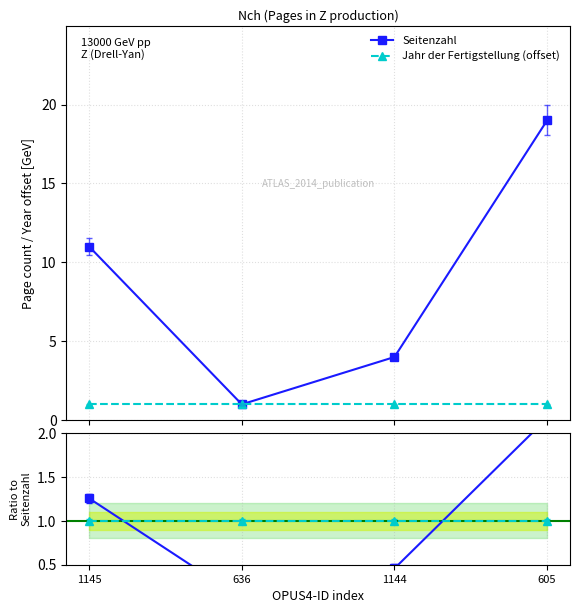

What is the average value of the Jahr ratio series?

1.0